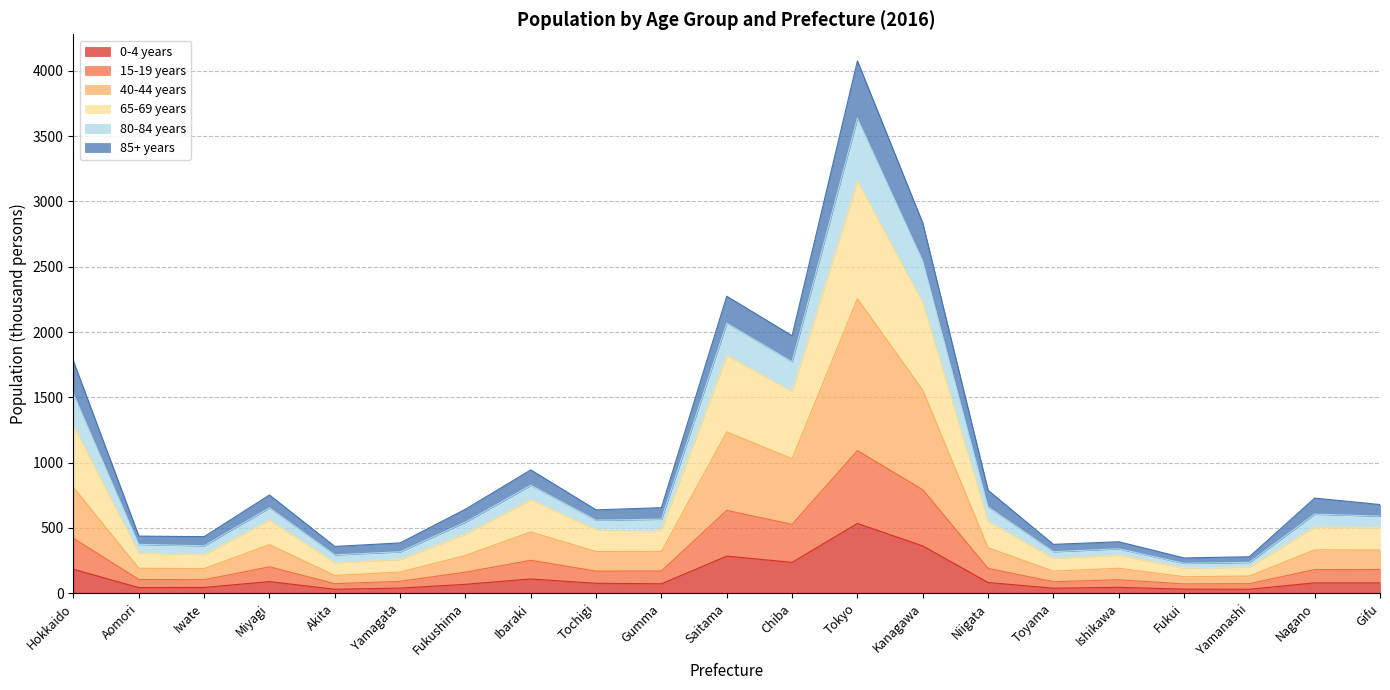

Which category has the highest value in the 0-4 years series?

Tokyo